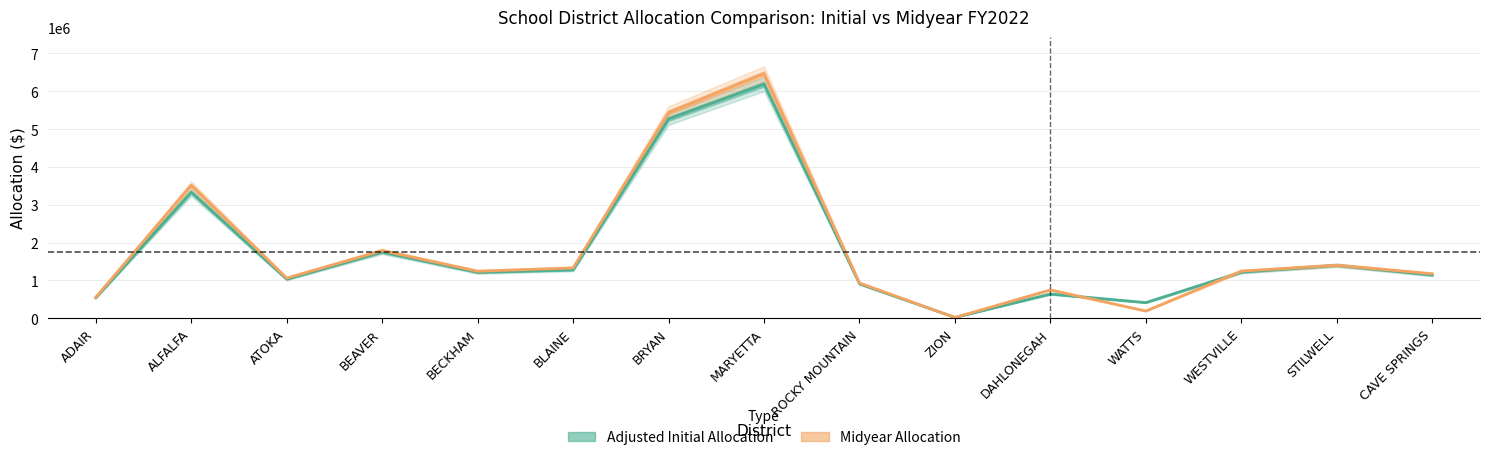

What is the value of the Adjusted Initial Allocation point at the 12th from the left?

413215.4